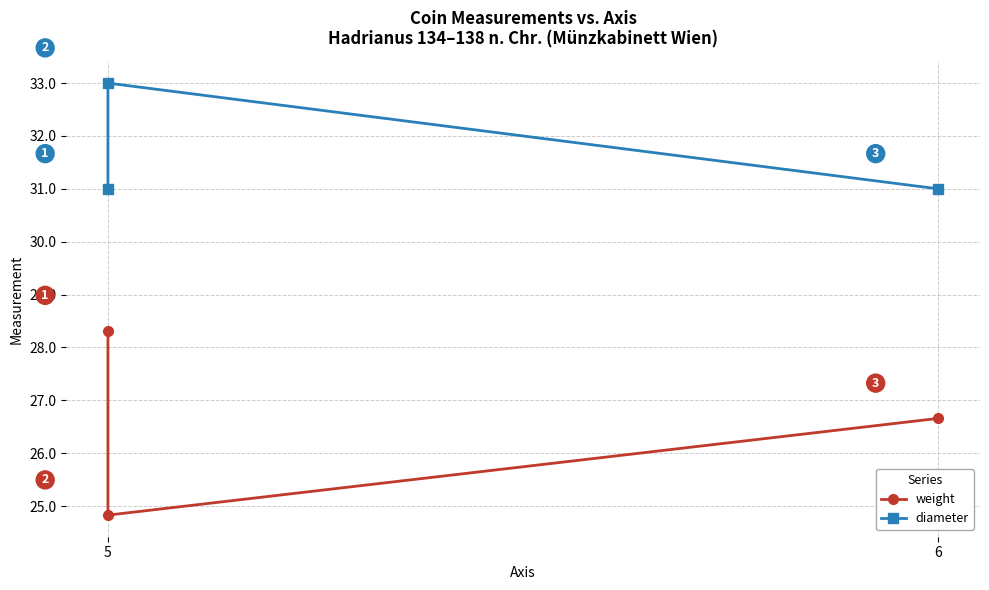

What is the lowest value of the weight series?

24.8